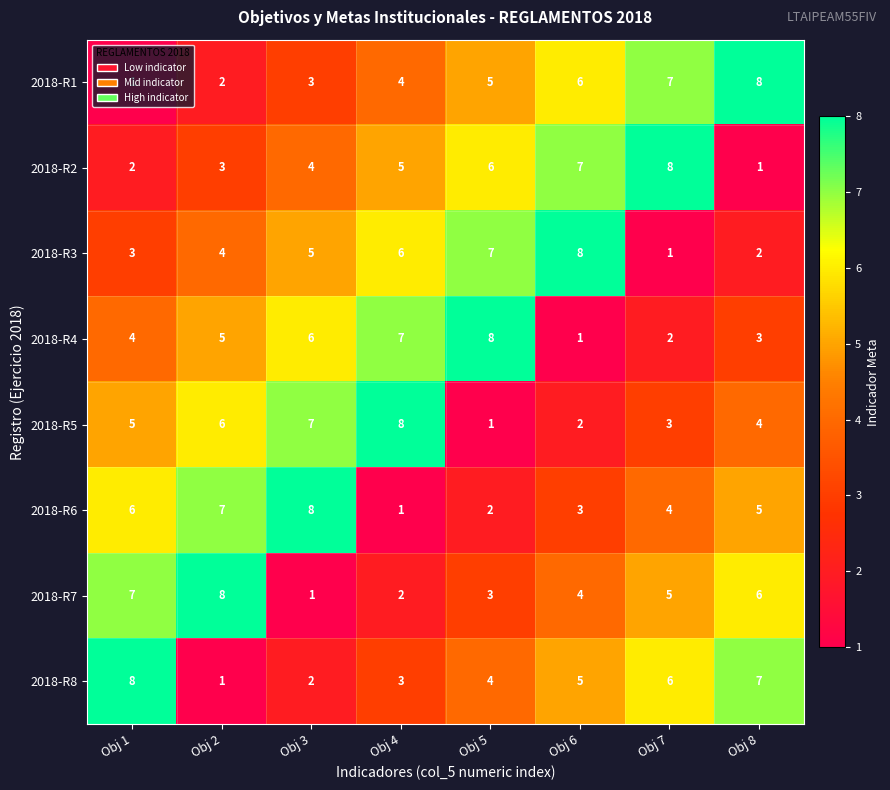

At which label does 2018-R3 reach its minimum?

Obj 7